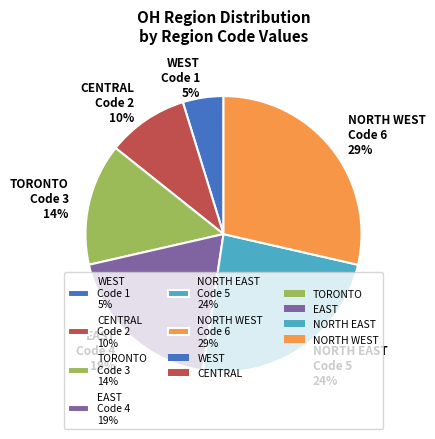

Rank the categories by value from highest to lowest.

NORTH WEST, NORTH EAST, EAST, TORONTO, CENTRAL, WEST